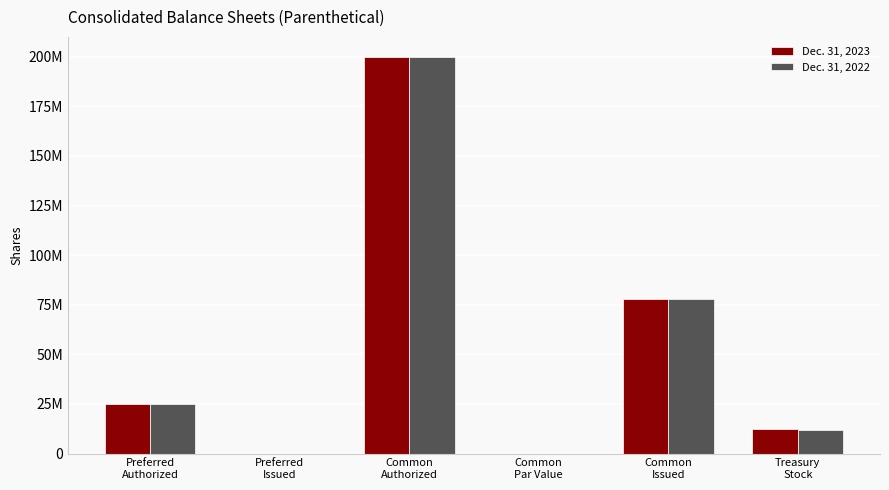

Which series has the widest spread of values?

Dec. 31, 2023